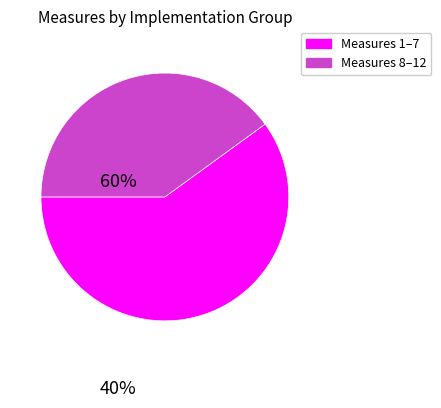

Is there any slice that represents more than half of the pie?

Yes